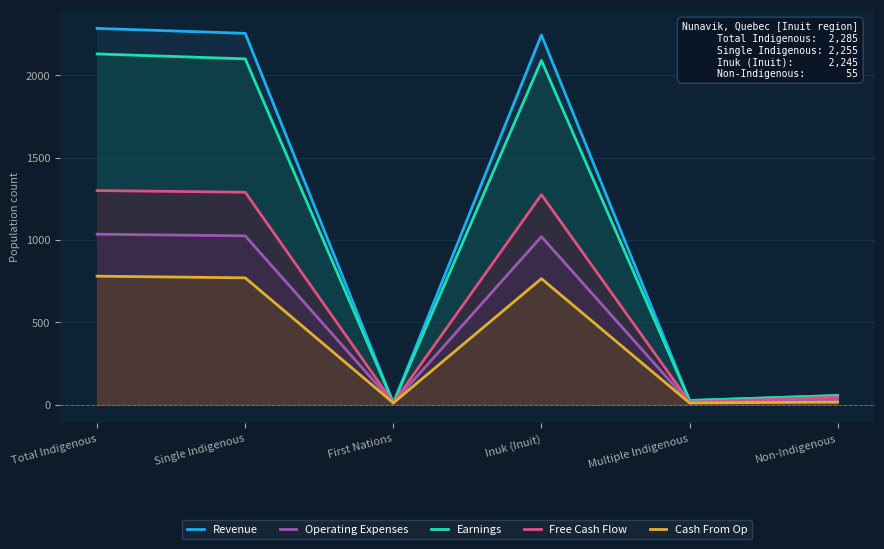

What is the minimum value for Free Cash Flow?

10